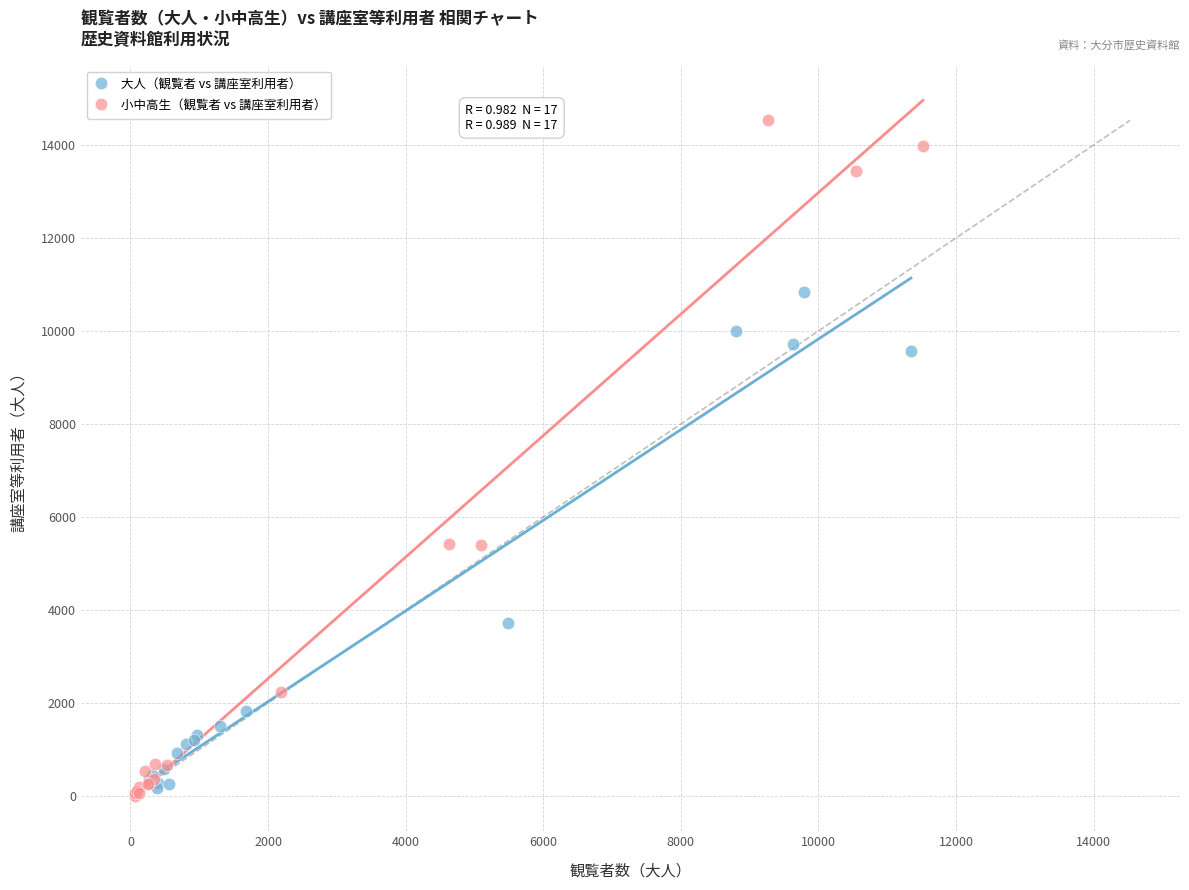

What are all the series names shown in the legend?

大人（観覧者 vs 講座室利用者）, 小中高生（観覧者 vs 講座室利用者）